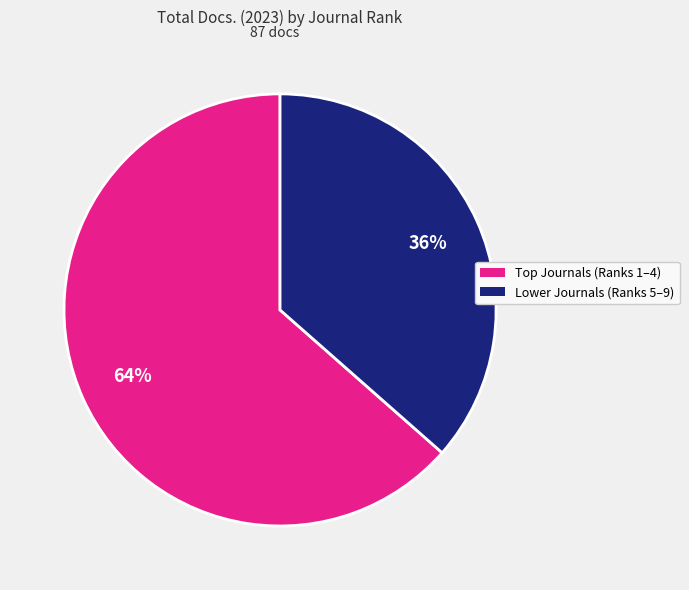

Is there a majority slice in this chart?

Yes